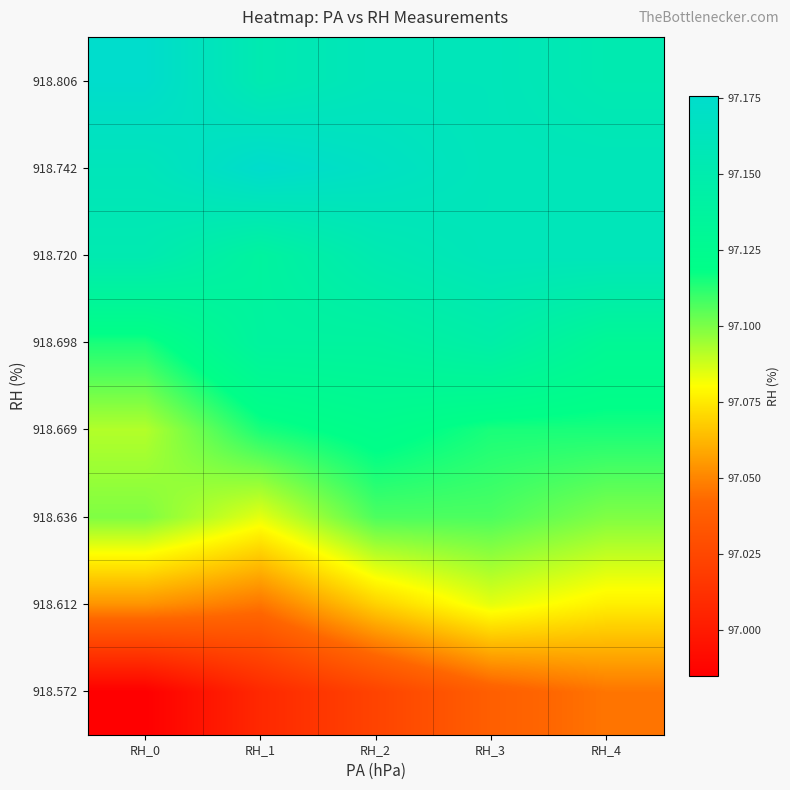

What is the sum of the 918.720 values at RH_0 and RH_3?

194.3